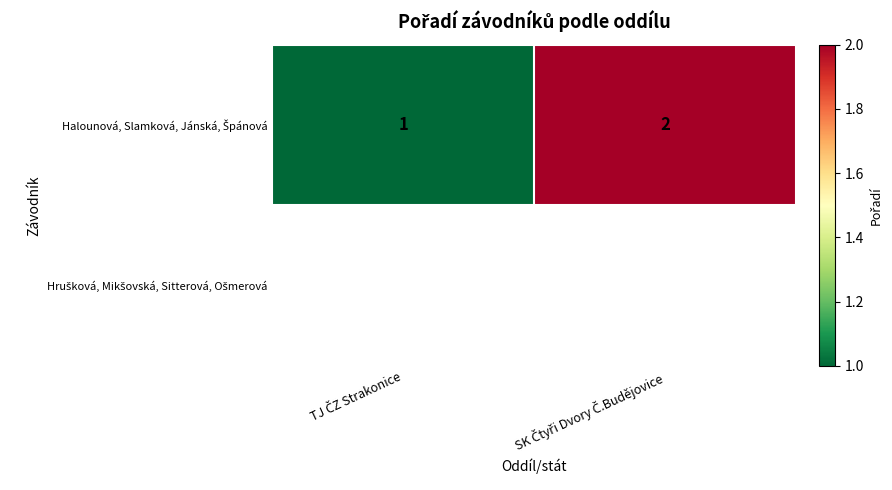

What value does the Halounová, Slamková, Jánská, Špánová series have at TJ ČZ Strakonice?

1.0